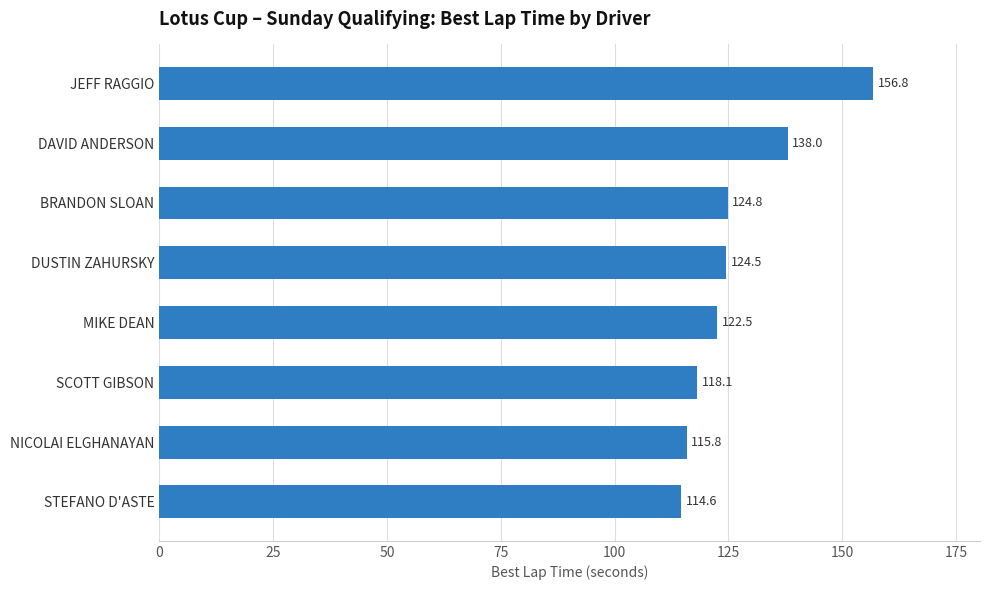

Does the chart contain any negative values?

No